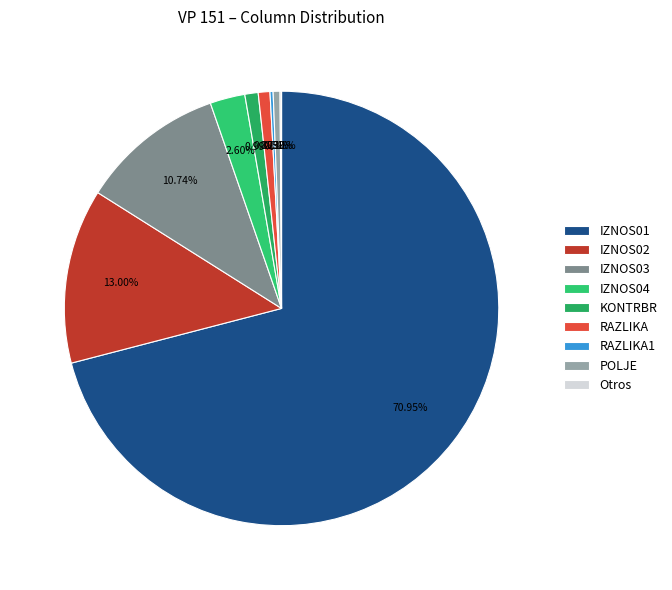

How many segments does this pie chart have?

9